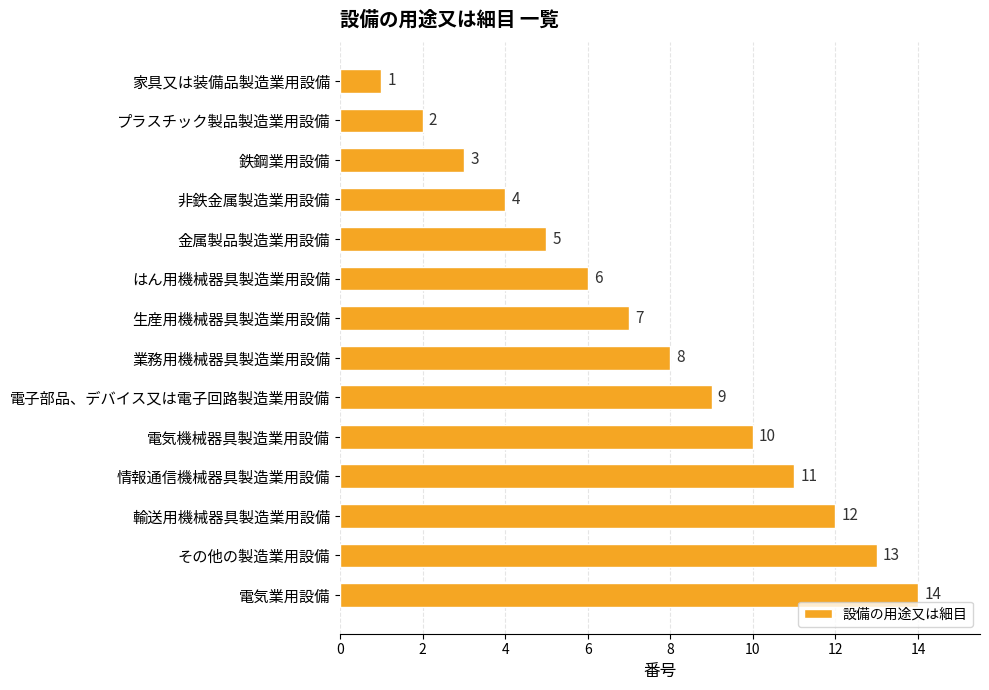

Read the value at 電気機械器具製造業用設備, to the nearest 5.

10